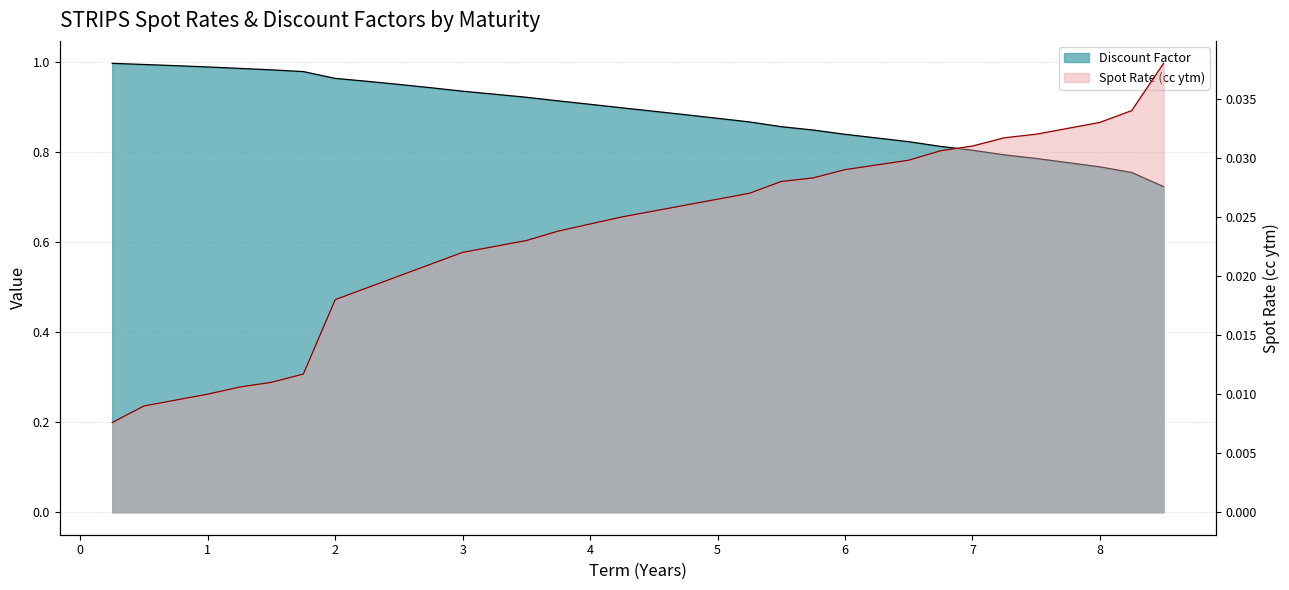

True or false: Spot Rate (cc ytm) has more than 1 interior local peaks.

False